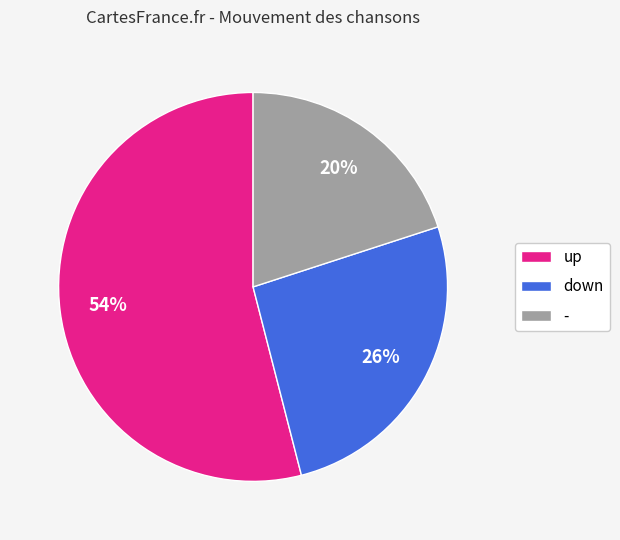

To the nearest percent, what percentage of the pie is -?

20%